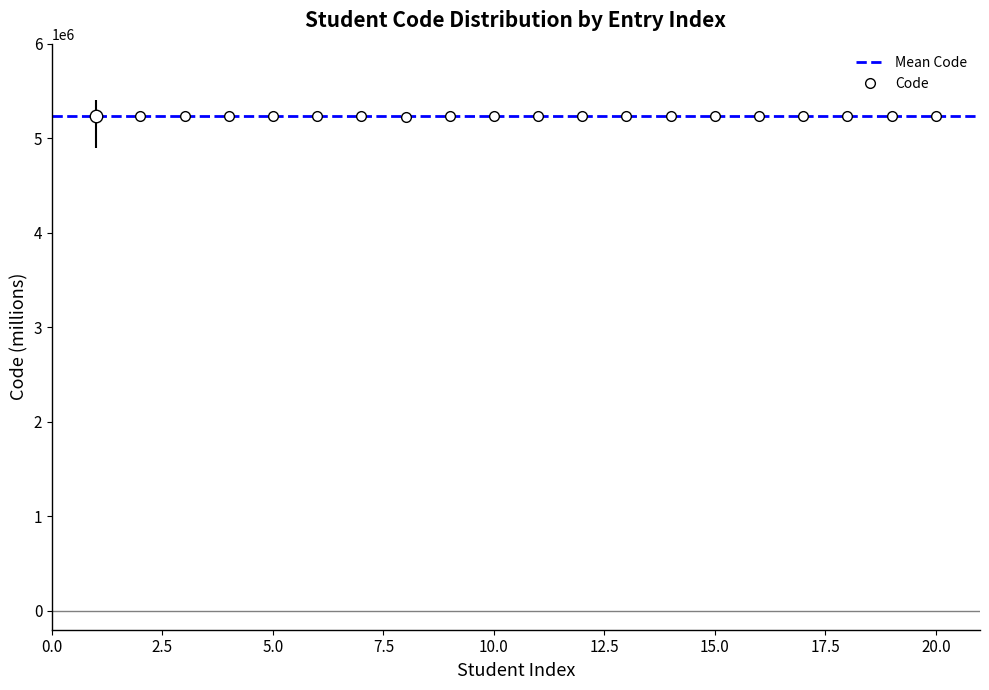

What is the sum of all values?

104604265